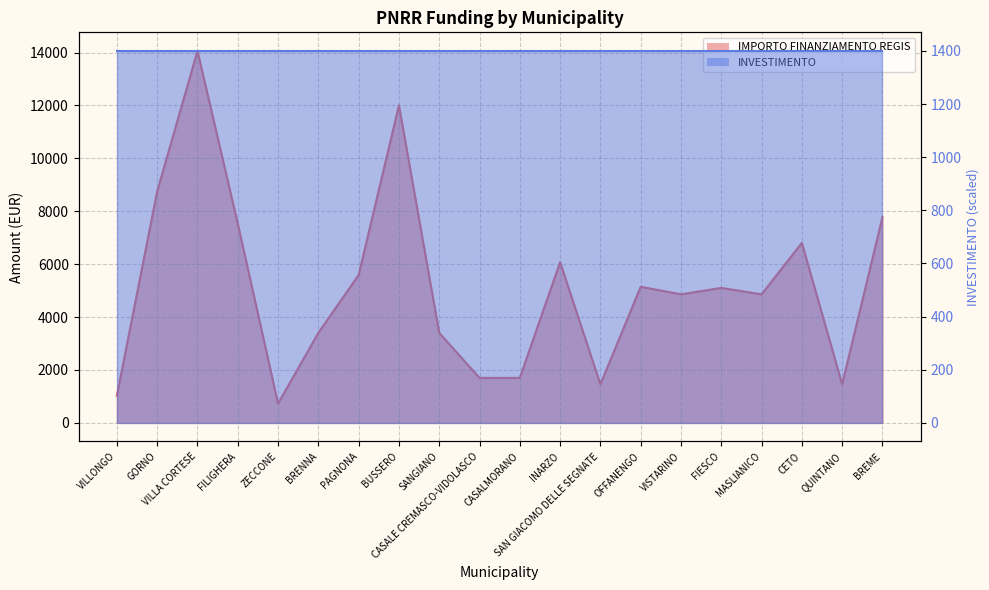

Reading left to right, list all the values displayed in this chart.

VILLONGO=1029	GORNO=8748	VILLA CORTESE=14063	FILIGHERA=7533	ZECCONE=729	BRENNA=3402	PAGNONA=5589	BUSSERO=12005	SANGIANO=3402	CASALE CREMASCO-VIDOLASCO=1701	CASALMORANO=1701	INARZO=6075	SAN GIACOMO DELLE SEGNATE=1458	OFFANENGO=5145	VISTARINO=4860	FIESCO=5103	MASLIANICO=4860	CETO=6804	QUINTANO=1458	BREME=7776